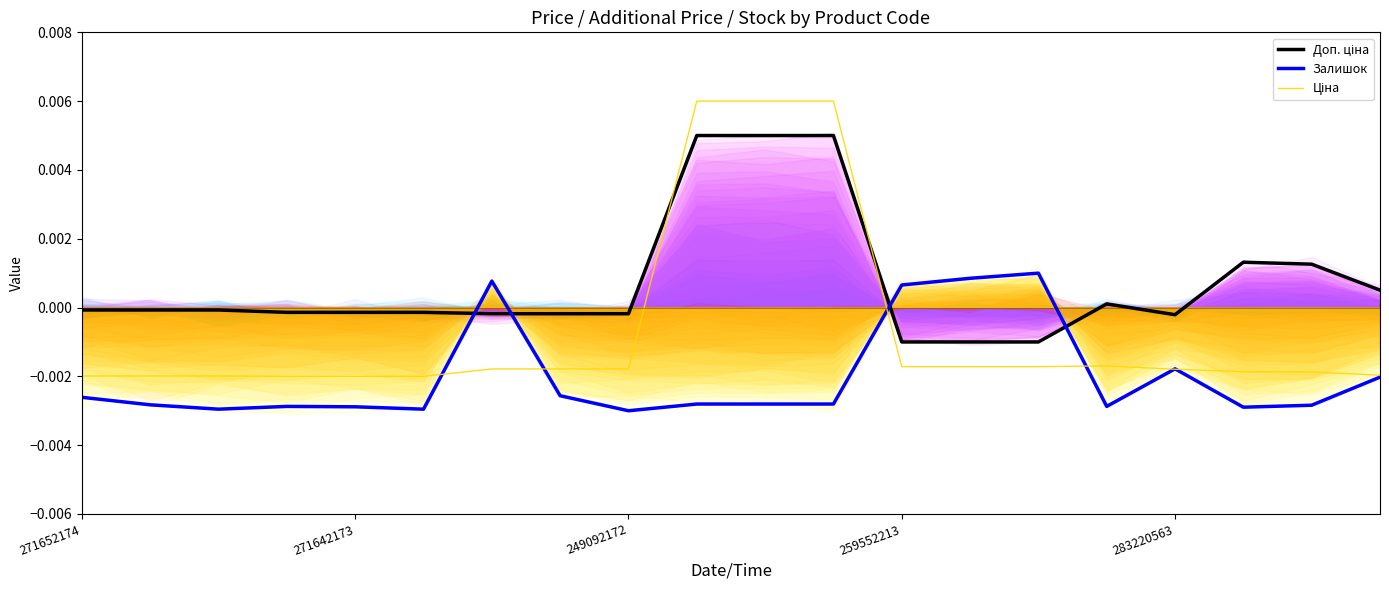

Is it true that Ціна equals -0.0 at 5?

True